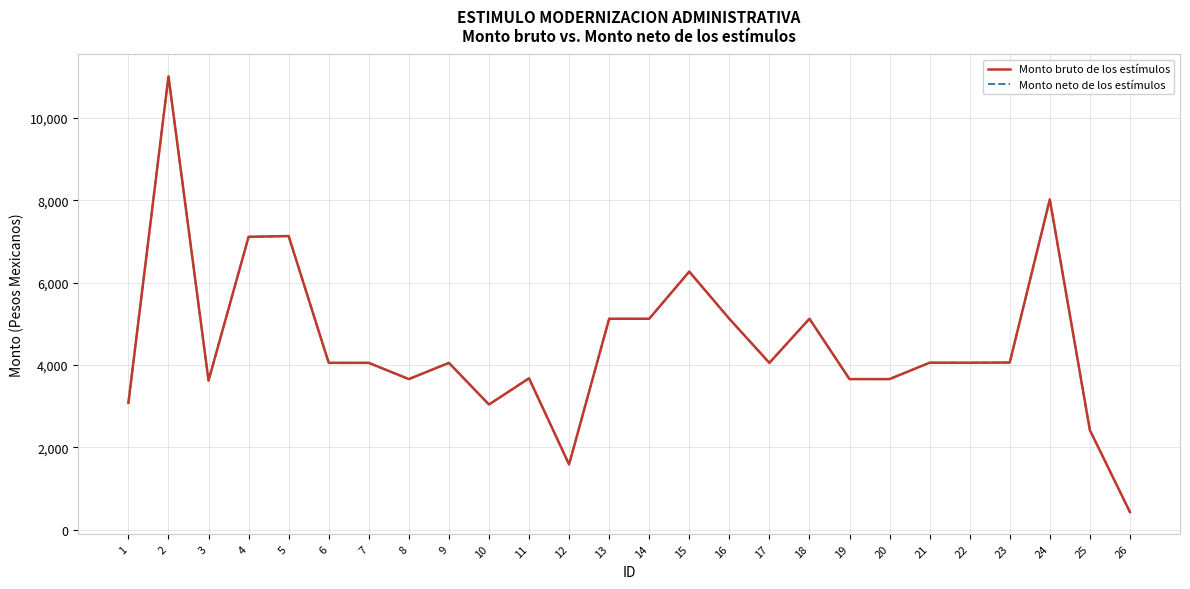

Reading left to right, list all the values displayed in this chart.

Monto bruto de los estímulos: 3080.0	11007.5	3619.8	7110.9	7128.6	4051.8	4051.4	3657.2	4050.9	3040.0	3676.3	1585.6	5121.5	5121.5	6266.1	5121.5	4050.9	5121.5	3657.2	3657.2	4054.9	4054.3	4059.0	8018.3	2419.3	430.4
Monto neto de los estímulos: 3080.0	11007.5	3619.8	7110.9	7128.6	4051.8	4051.4	3657.2	4050.9	3040.0	3676.3	1585.6	5121.5	5121.5	6266.1	5121.5	4050.9	5121.5	3657.2	3657.2	4054.9	4054.3	4059.0	8018.3	2419.3	430.4